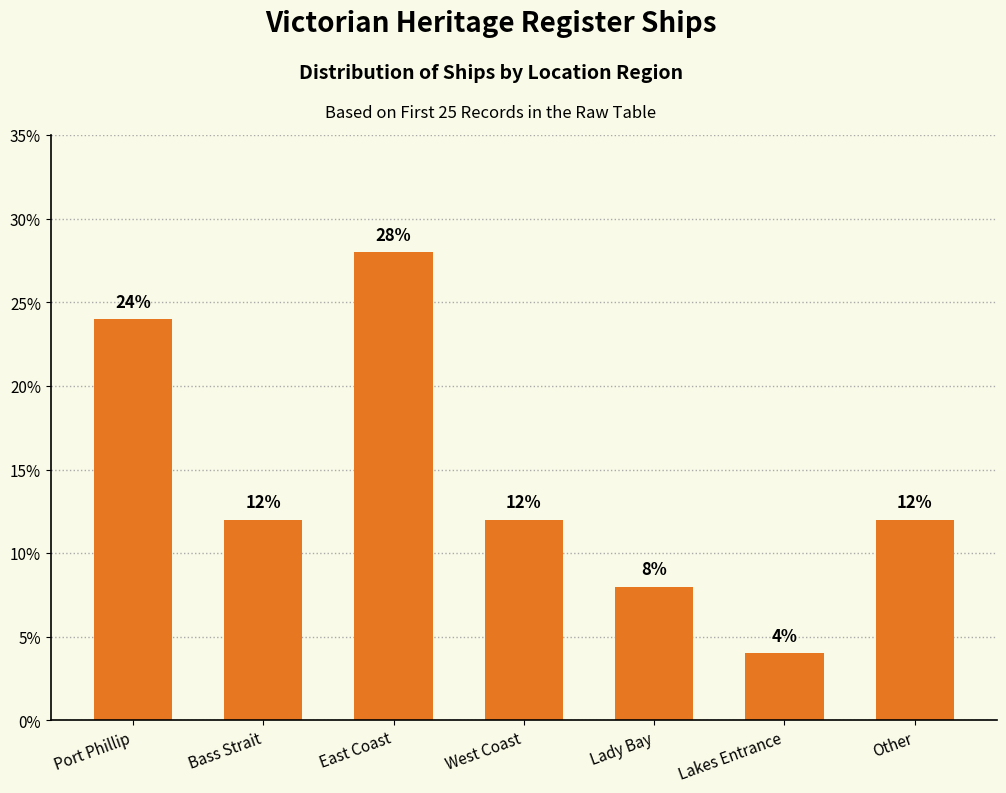

The chart shows a value of 0.1 at Port Phillip. True or false?

False